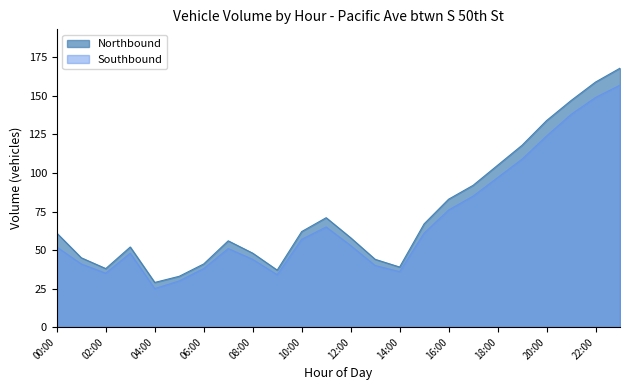

True or false: Northbound and Southbound cross at least once.

False